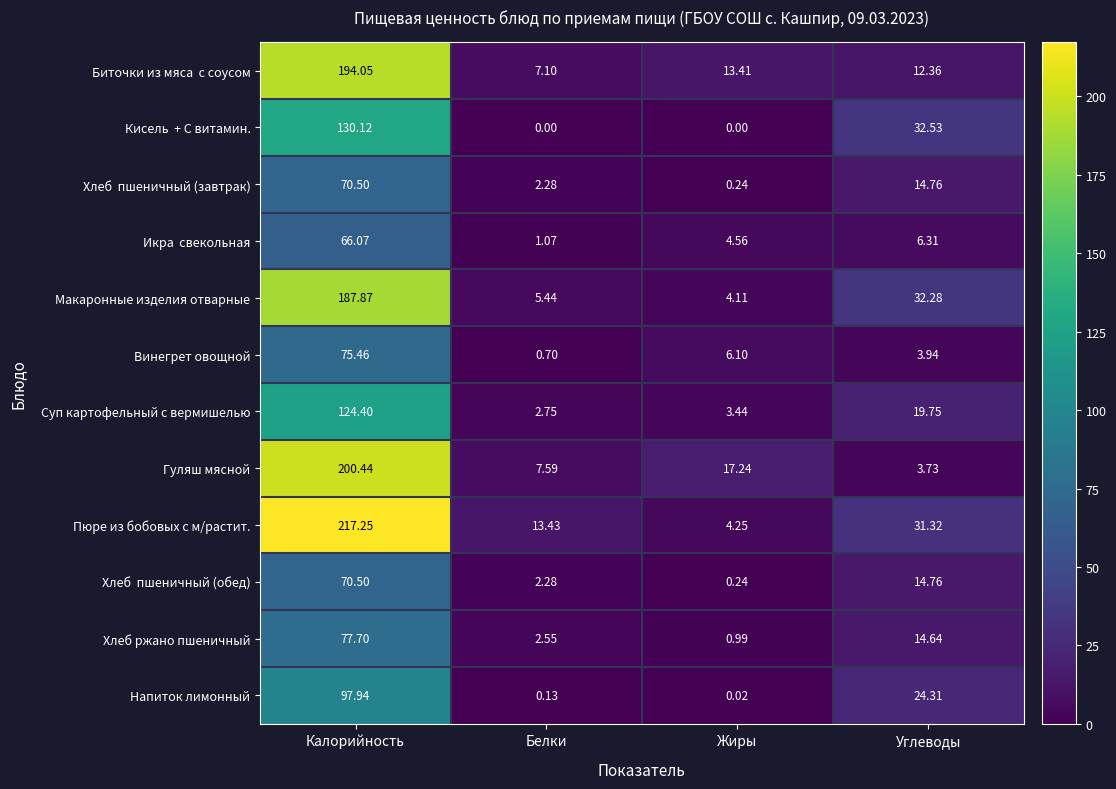

Where is Напиток лимонный nearest to the value 48?

Углеводы